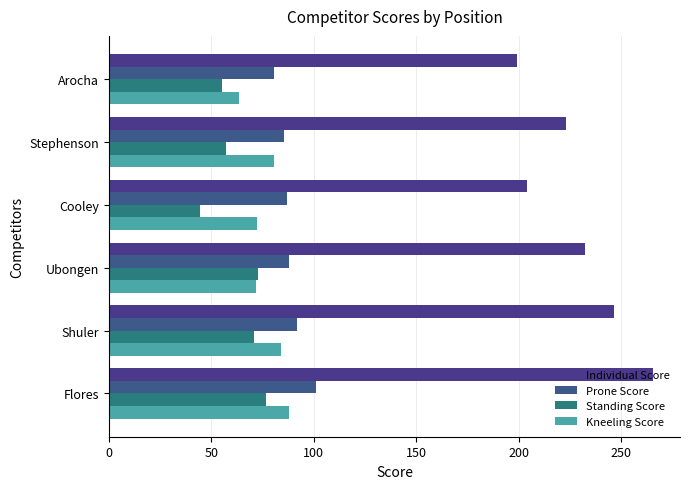

What is the average value of the Prone Score series?

88.9